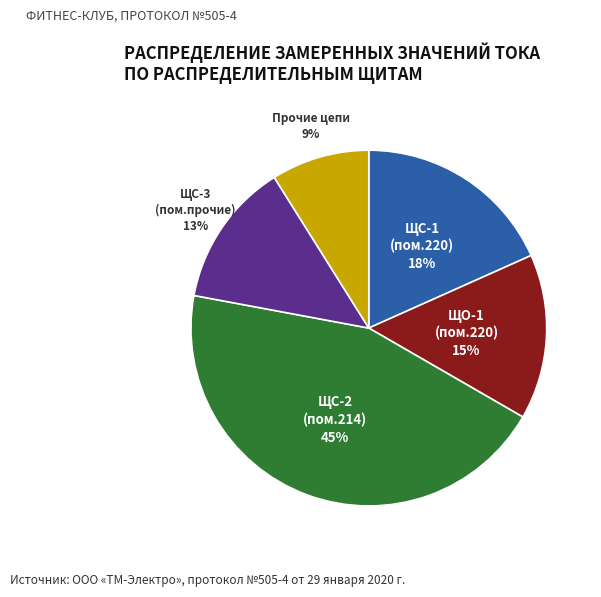

To the nearest percent, what is the difference between the largest and smallest slice percentages?

36%